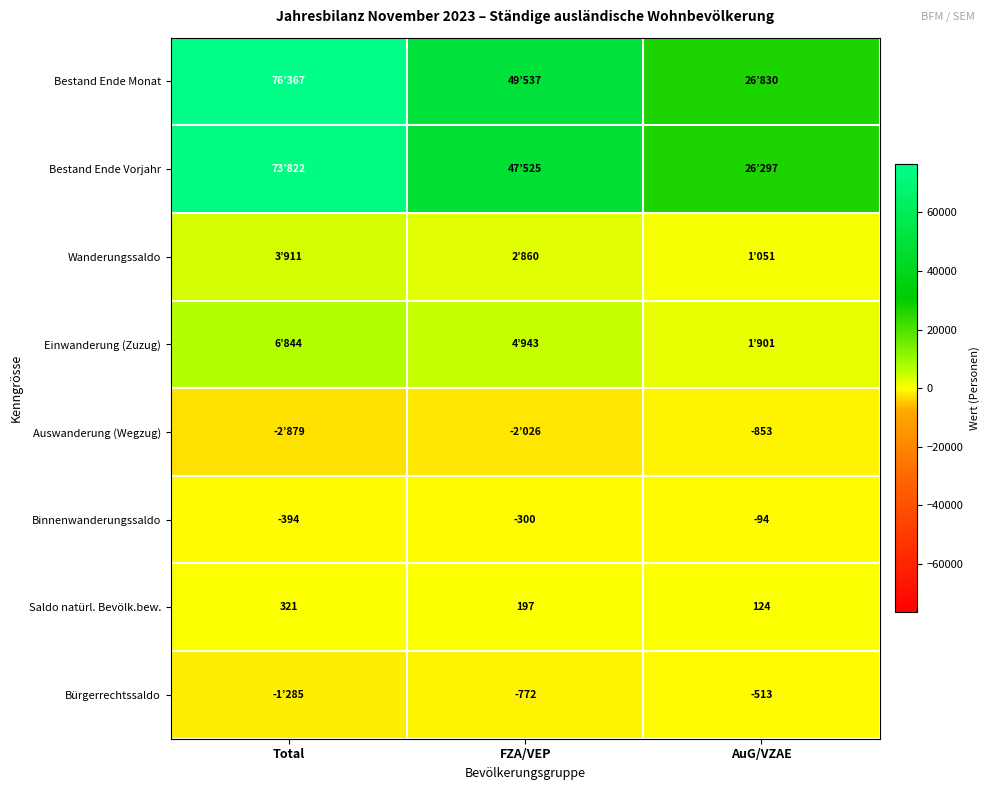

What is the maximum value for Saldo natürl. Bevölk.bew.?

321